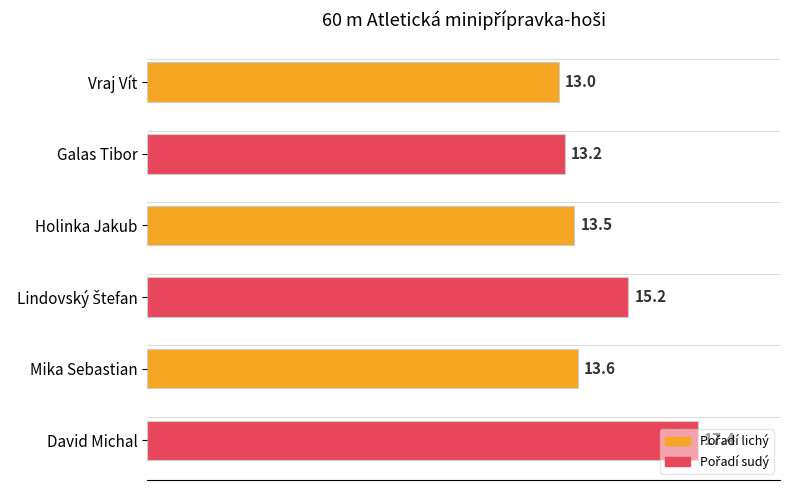

What is the value of the 1st bar from the top?

13.0